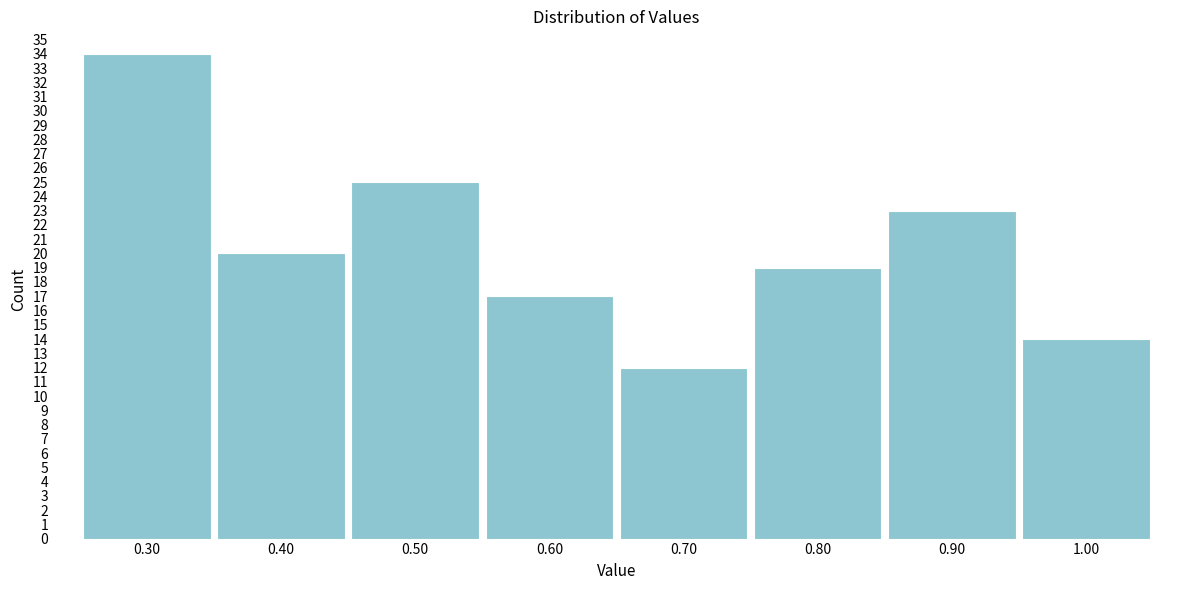

Reading right to left, extract all data points from this chart.

1.00=14	0.90=23	0.80=19	0.70=12	0.60=17	0.50=25	0.40=20	0.30=34